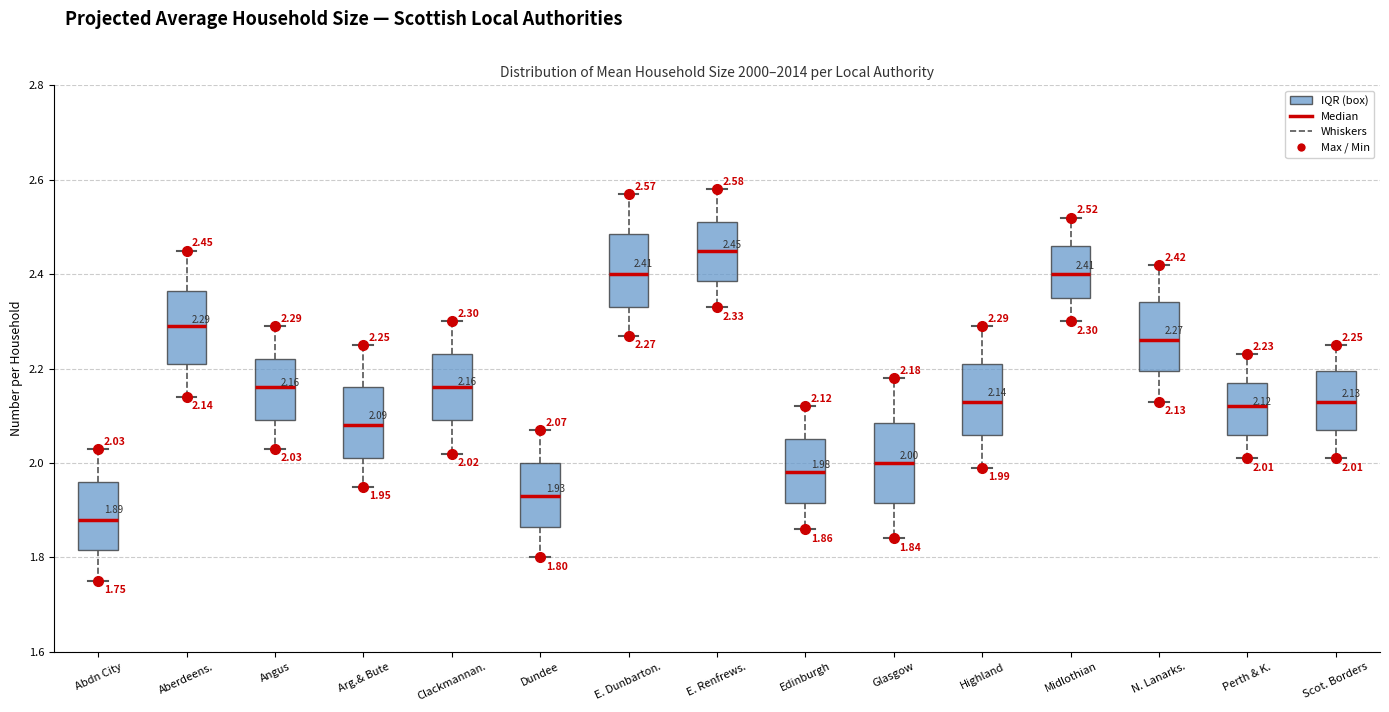

Which box has the highest median line?

E. Renfrews.